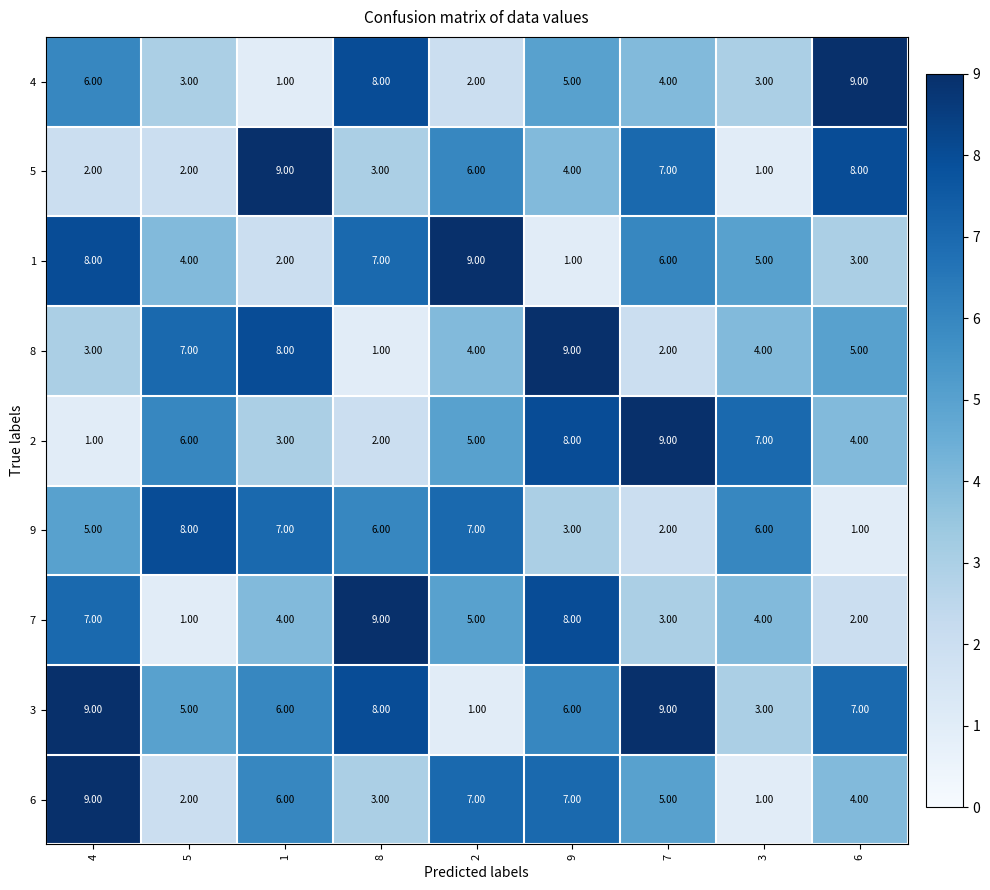

What is the average value of the 6 series?

5